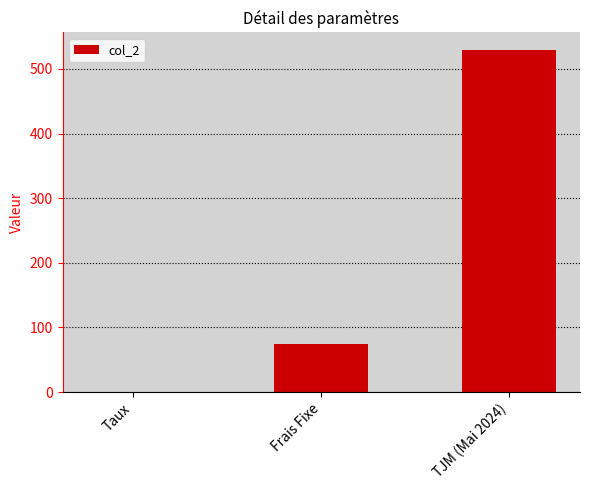

What is the sum of all values?

605.1